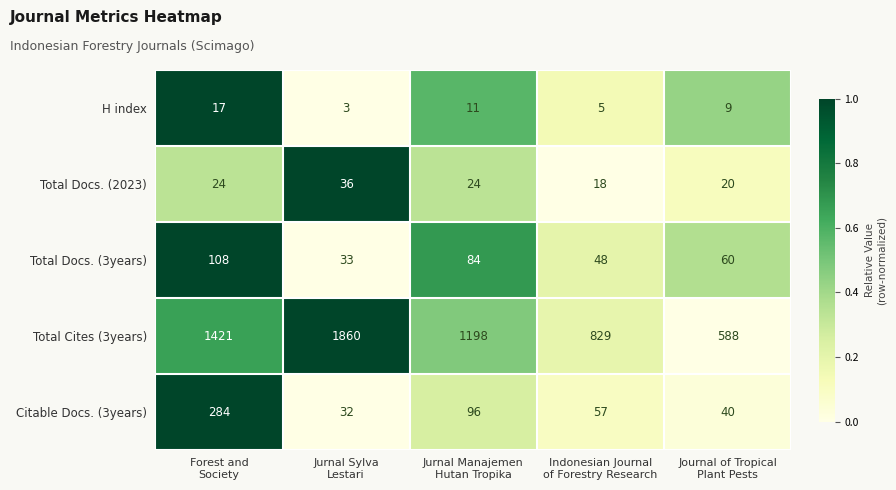

What is the sum of all Total Cites (3years) values?

5896